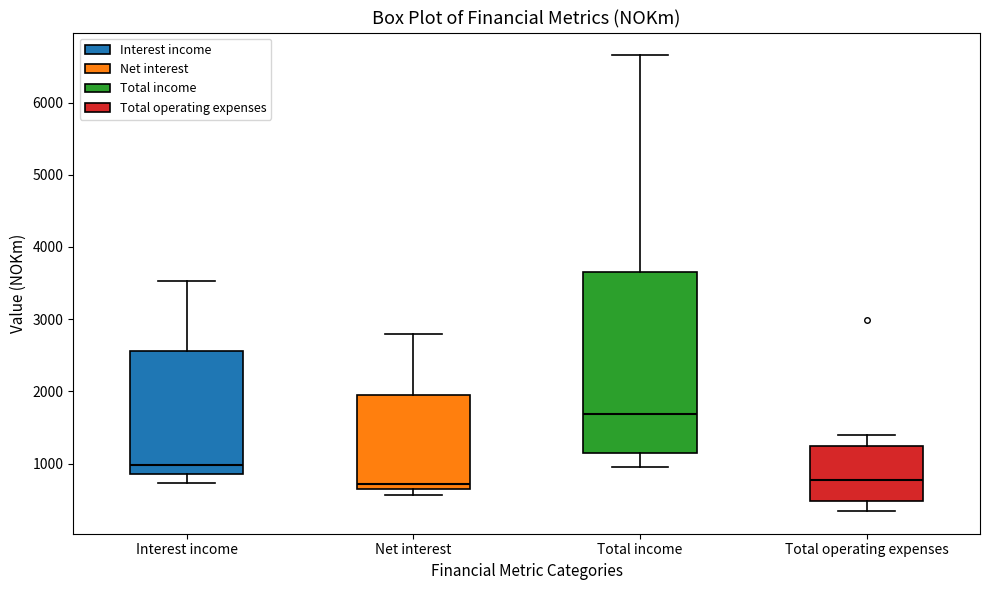

Where is the upper edge of the box for Total operating expenses on the y-axis? The values are not printed on the chart, so give them approximately, as read against the axis.

1200